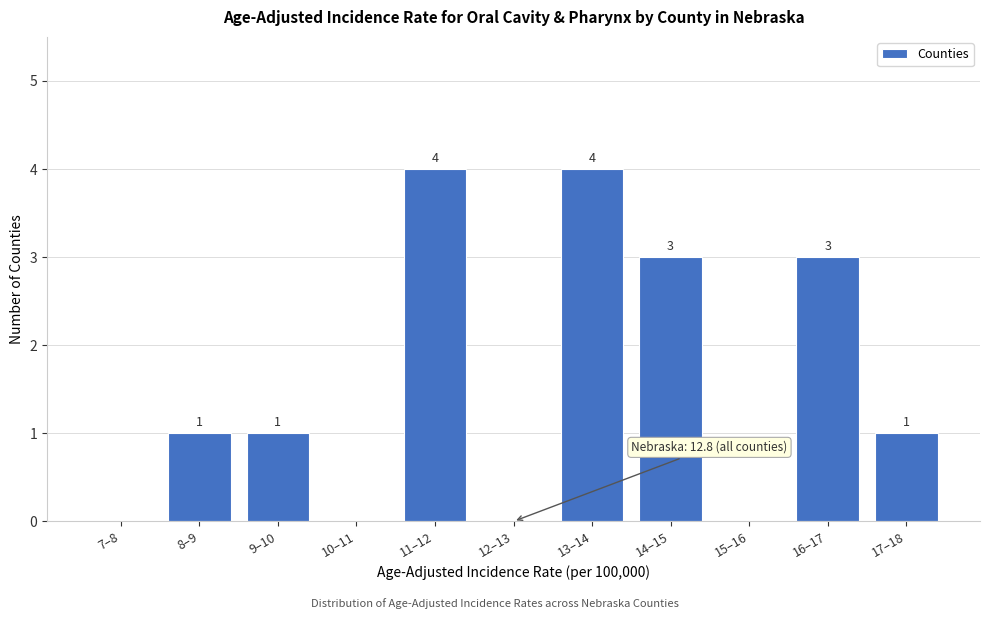

Reading left to right, extract all data points from this chart.

7–8=0	8–9=1	9–10=1	10–11=0	11–12=4	12–13=0	13–14=4	14–15=3	15–16=0	16–17=3	17–18=1